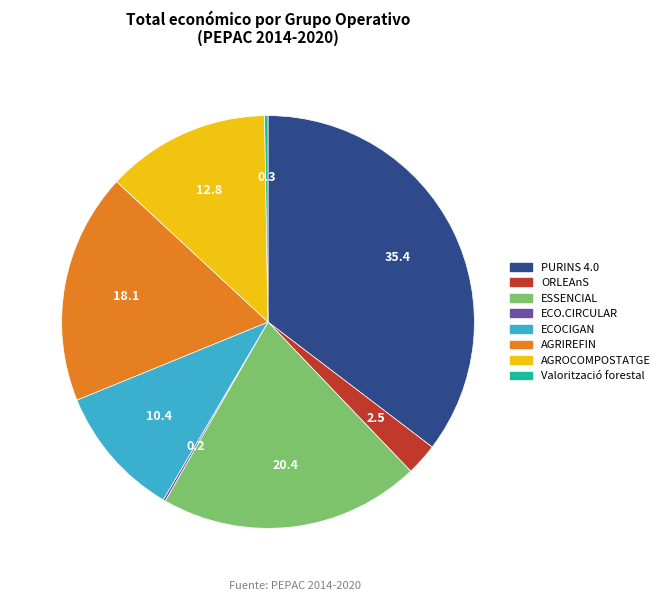

Which category has the biggest portion of the pie?

PURINS 4.0